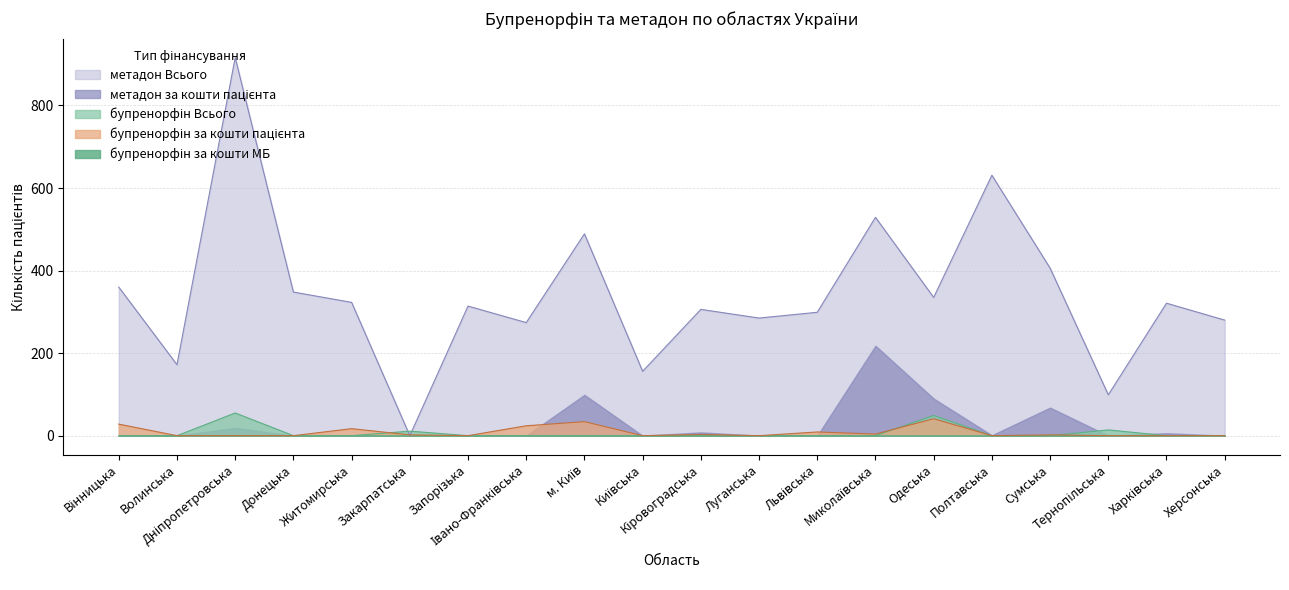

What is the sum of the метадон Всього values at Івано-Франківська and Закарпатська?

274